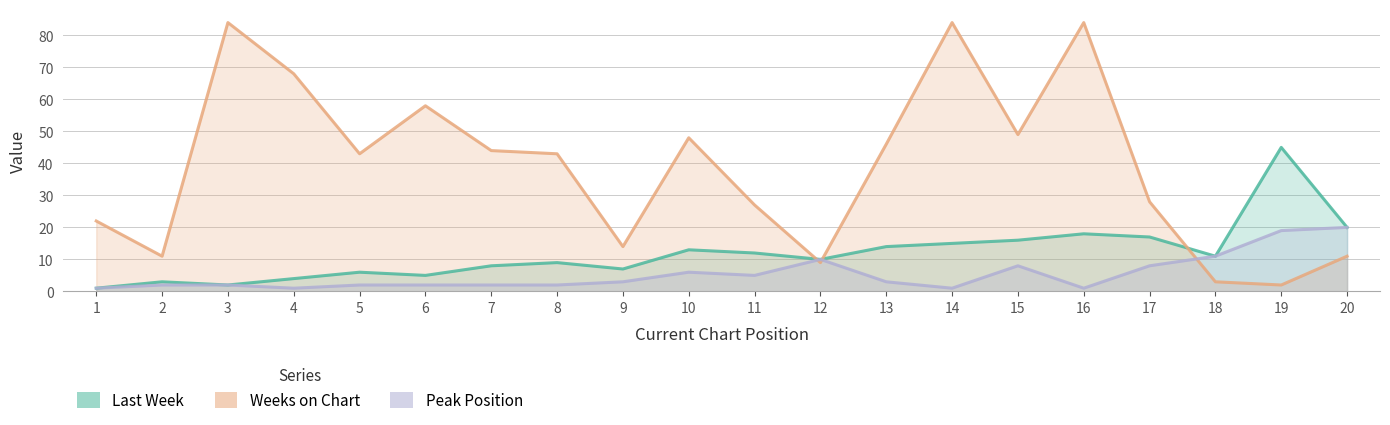

Where is Last Week nearest to the value 23?

20